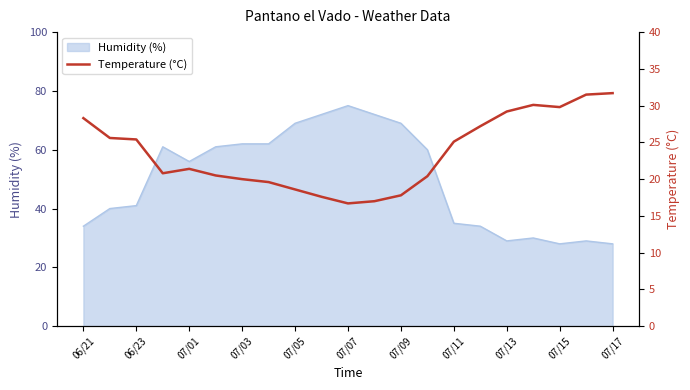

Where is Humidity (%) nearest to the value 51?

07/01